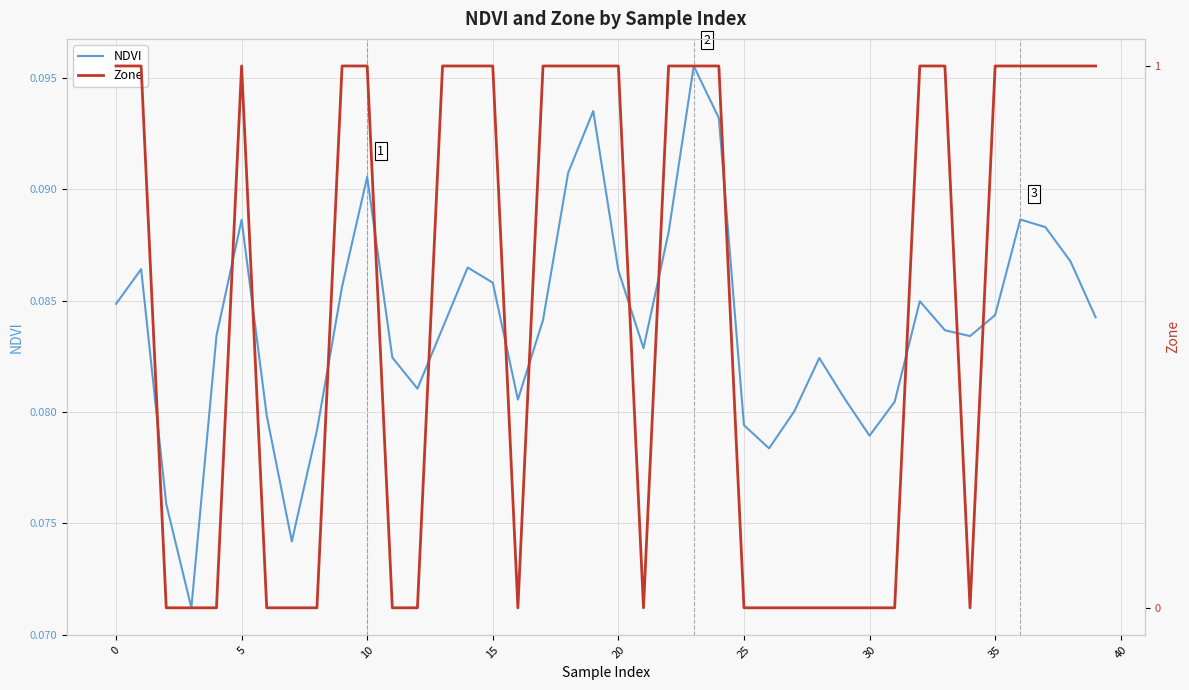

What is the greatest value displayed?

1.0